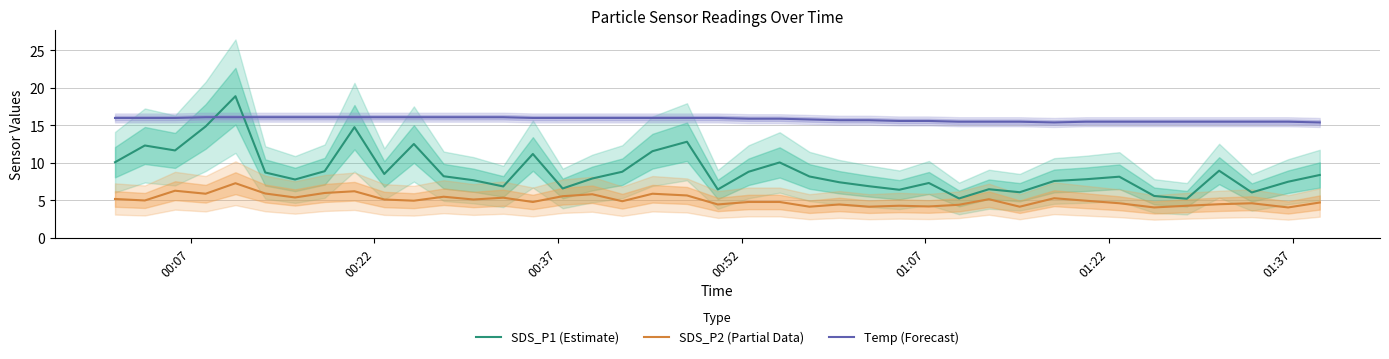

What is the maximum value for Temp (Forecast)?

16.1